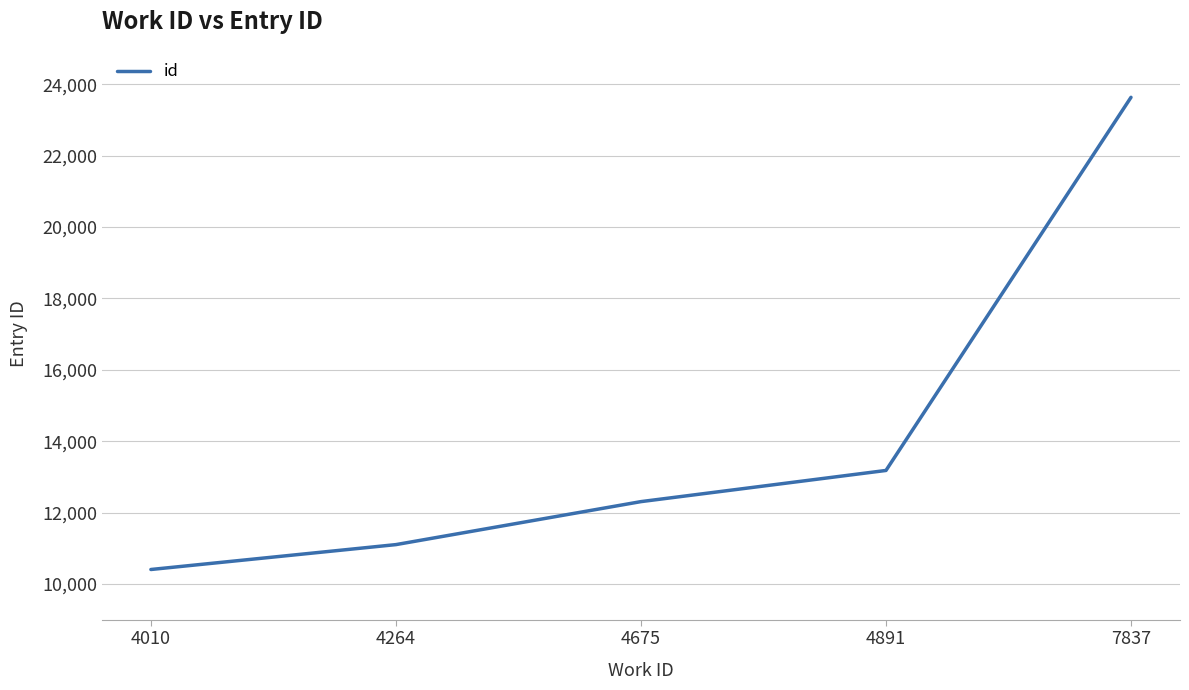

How many values are below 12307?

2